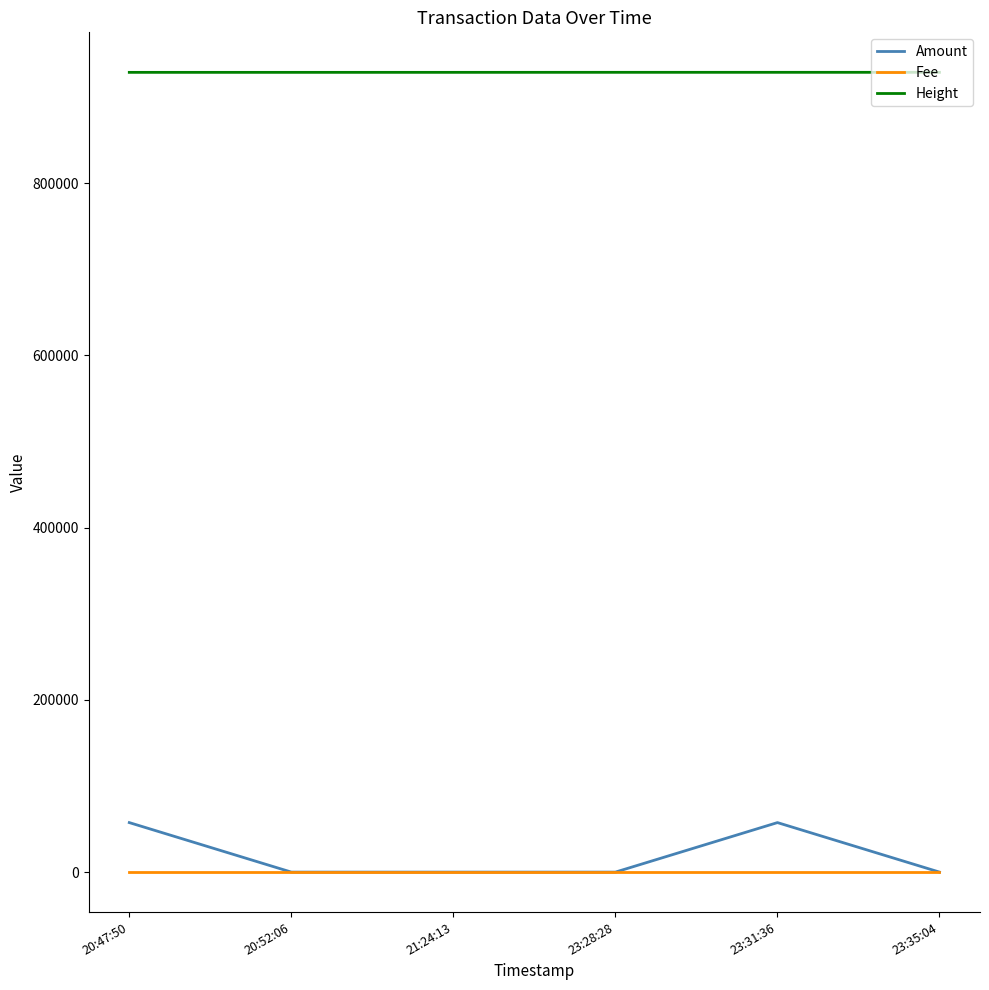

How many distinct data groups are displayed?

3